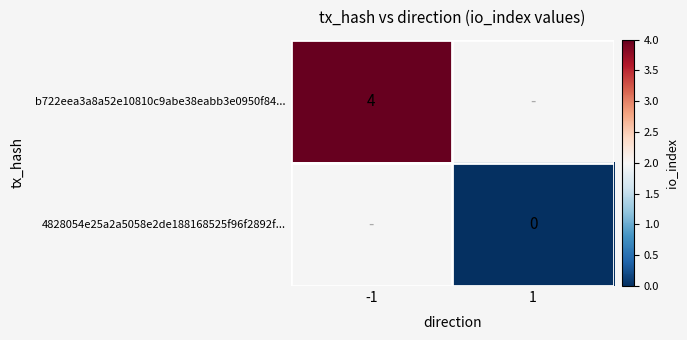

The value of b722eea3a8a52e10810c9abe38eabb3e0950f84... at -1 is 4. True or false?

True